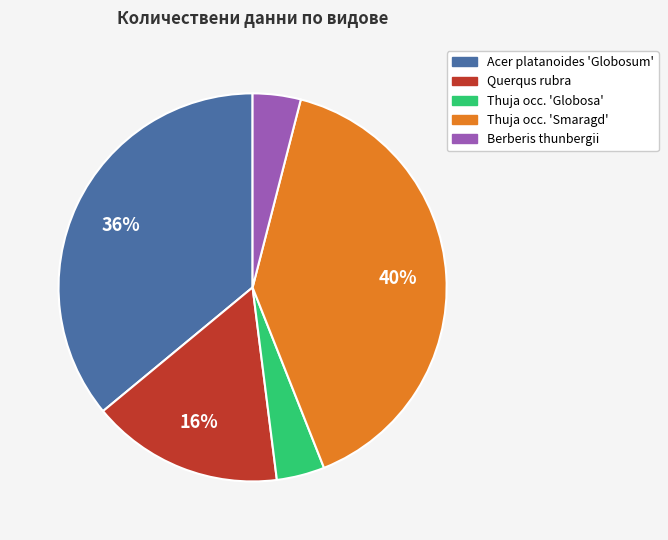

To the nearest percent, what is the average slice percentage?

20%